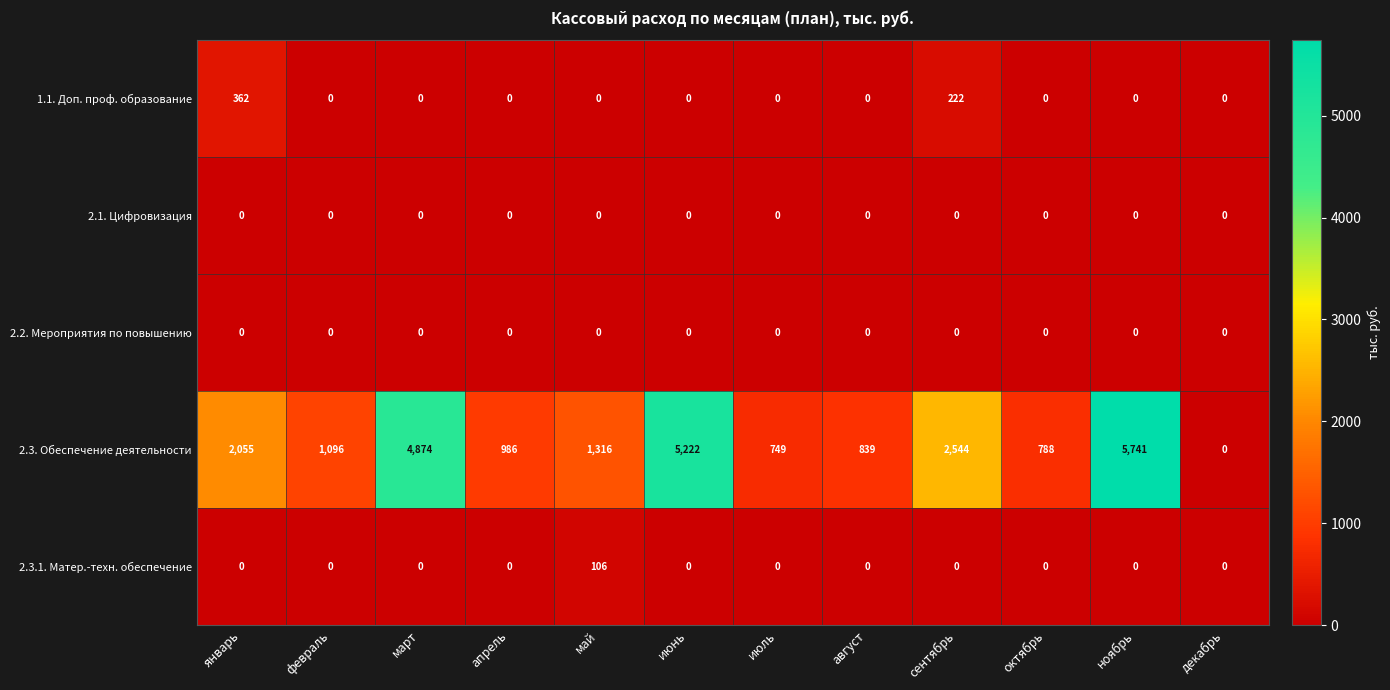

What is the total value across all series at сентябрь?

2766